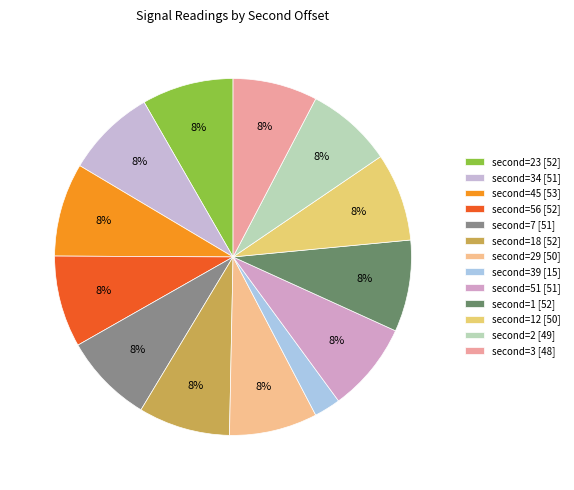

Which slice is the largest?

second=45